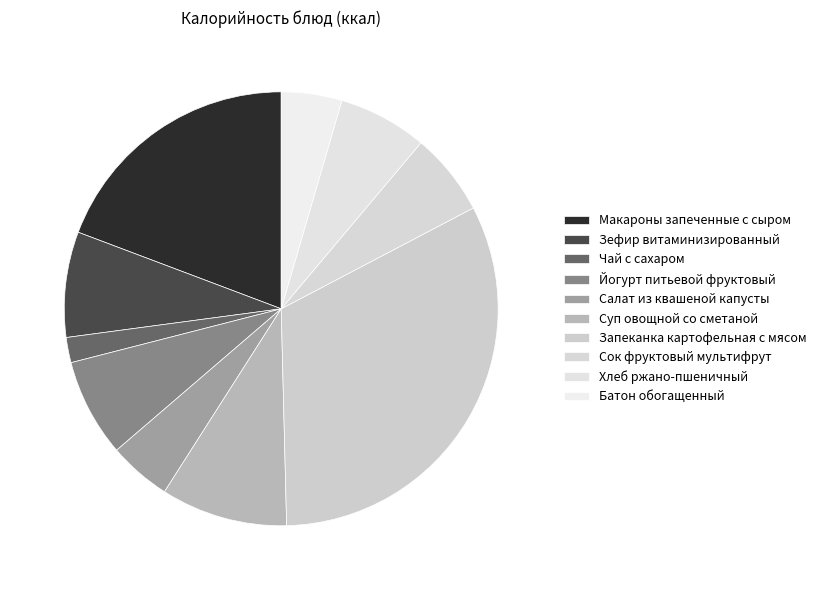

What percentage is the Запеканка картофельная с мясом slice, to the nearest percent?

32%